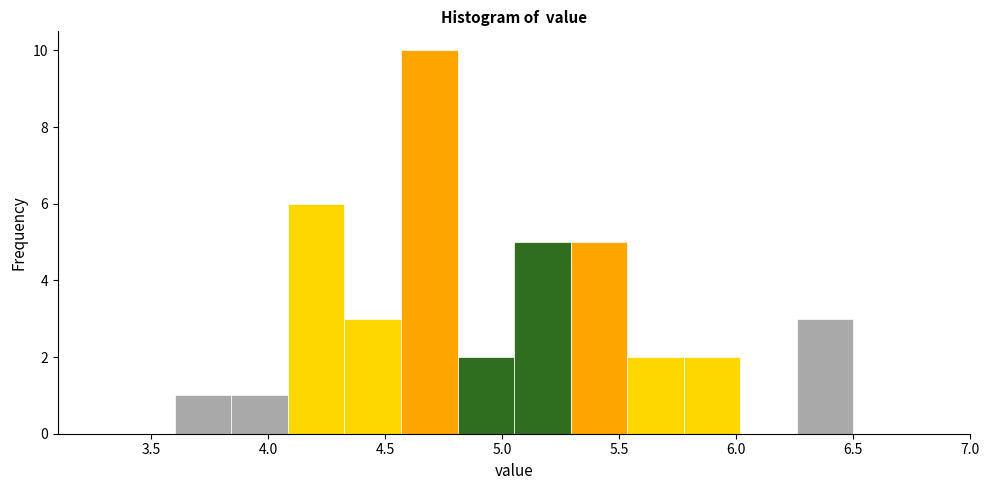

Reading left to right, transcribe this chart: for each bar, give the range it covers on the x-axis and its height. Neither the bar edges nor the heights are printed on the chart, so give them approximately, as read against the axes.

3.60 to 3.85: 1
3.85 to 4.10: 1
4.10 to 4.35: 6
4.35 to 4.55: 3
4.55 to 4.80: 10
4.80 to 5.05: 2
5.05 to 5.30: 5
5.30 to 5.55: 5
5.55 to 5.80: 2
5.80 to 6.00: 2
6.00 to 6.25: 0
6.25 to 6.50: 3